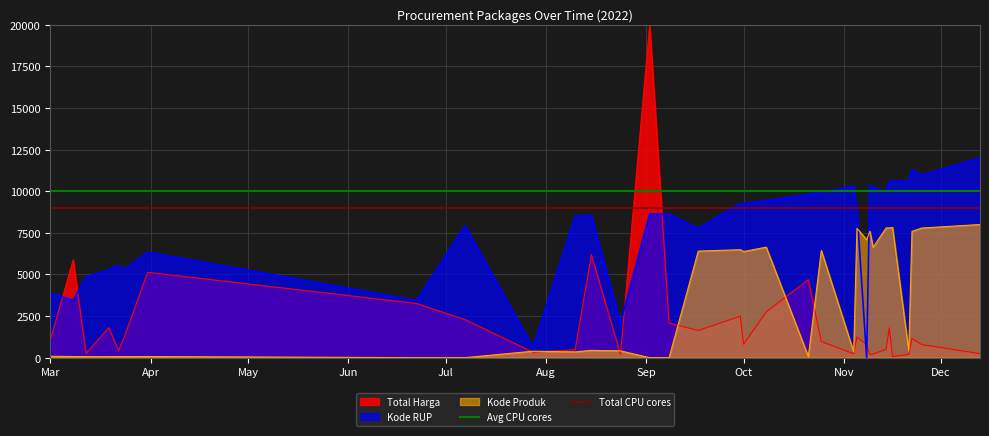

After their last crossing, which series has the higher values: Kode Produk or Kode RUP?

Kode RUP